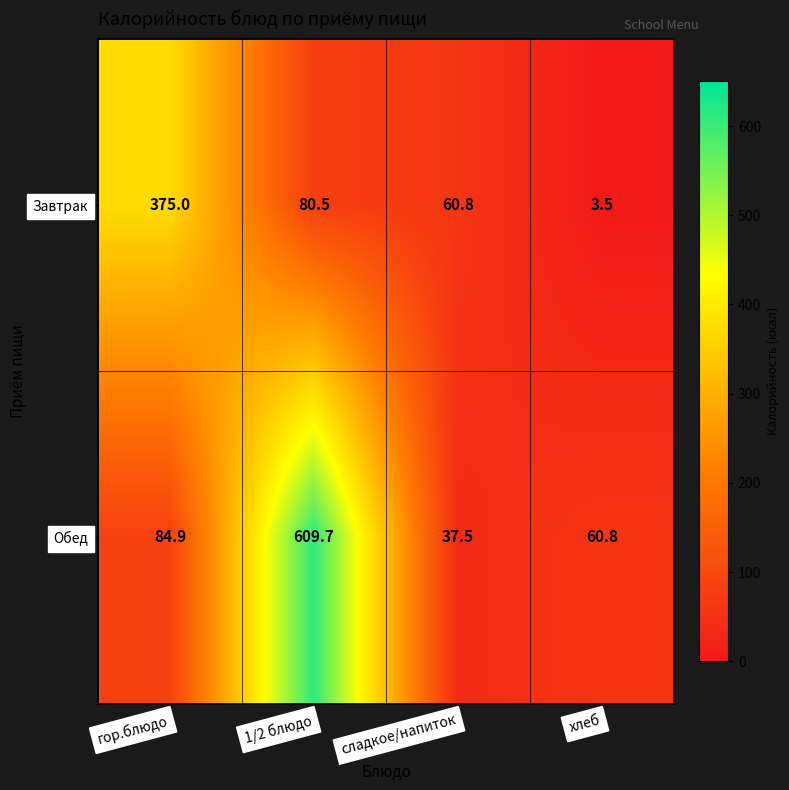

List the series in order of their peak value, lowest first.

Завтрак, Обед